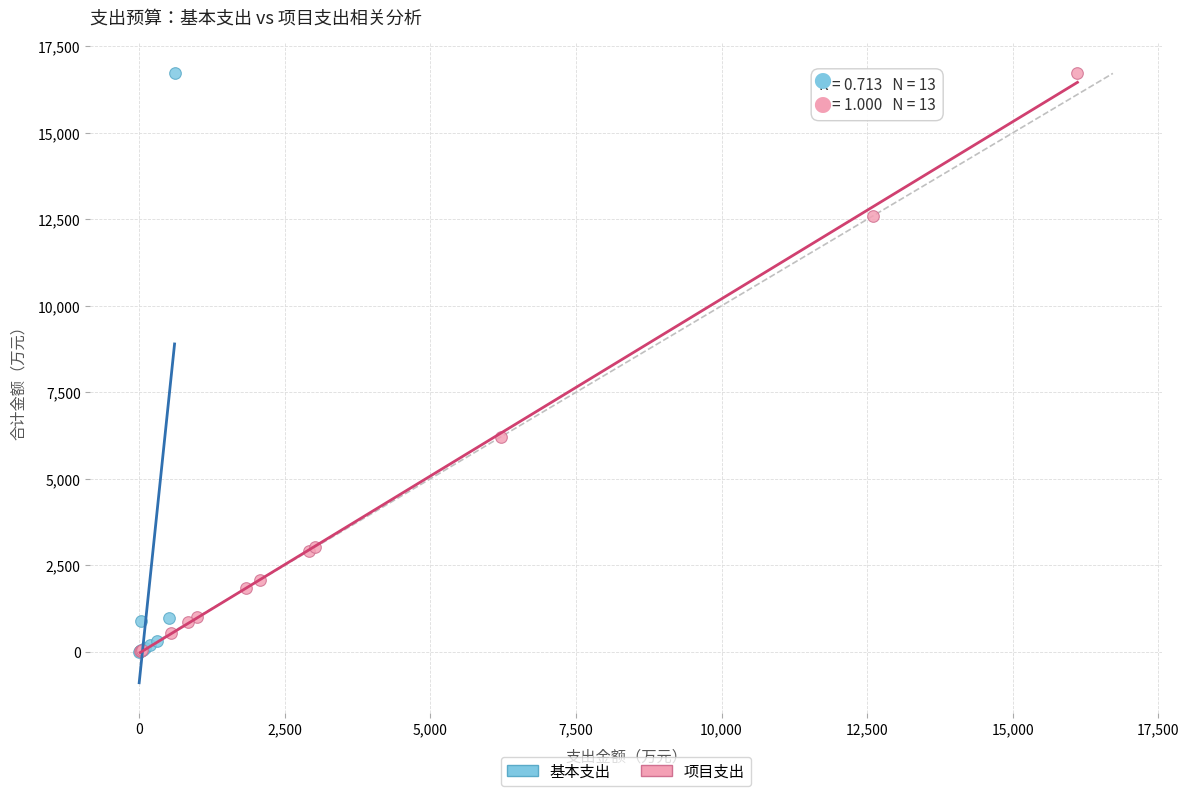

Which series has the largest Y range (max minus min)?

基本支出